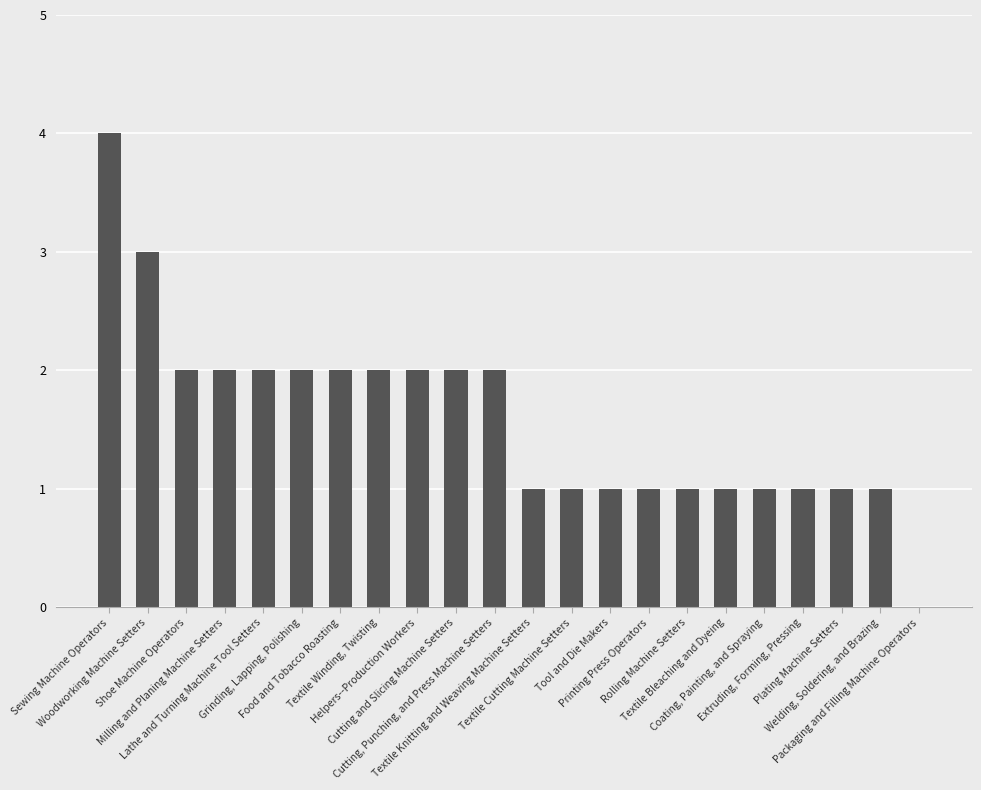

True or false: the data shows 1 at Textile Cutting Machine Setters.

True